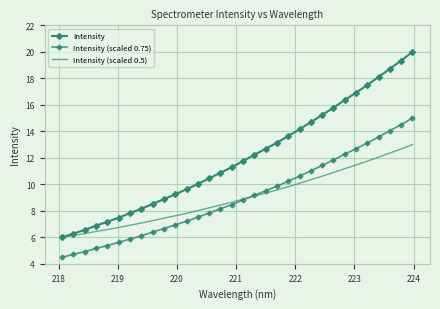

What is the value of the Intensity point at the 3rd from the left?

6.6